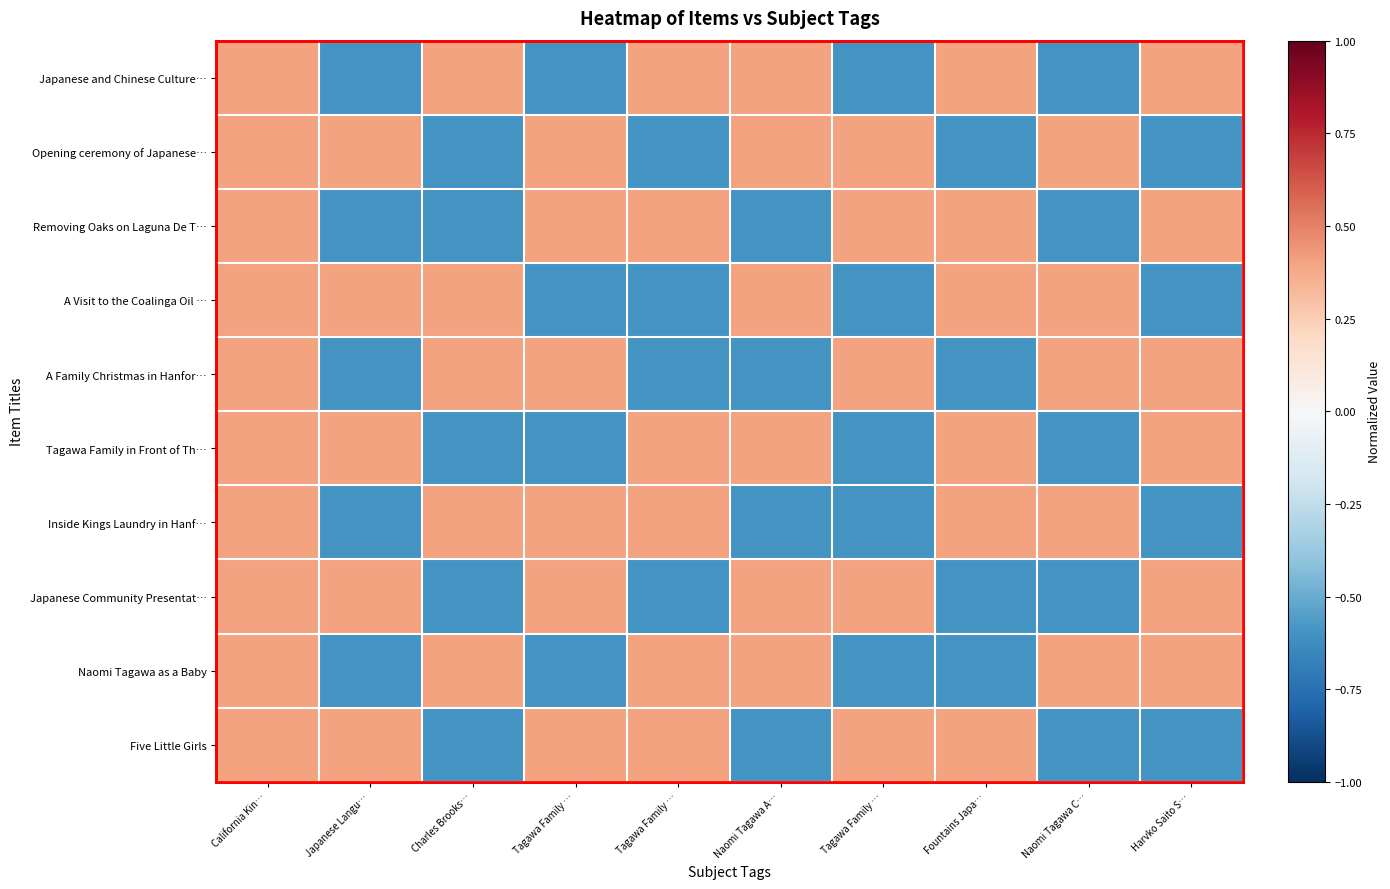

Which series has the largest total across all categories?

Japanese and Chinese Culture…